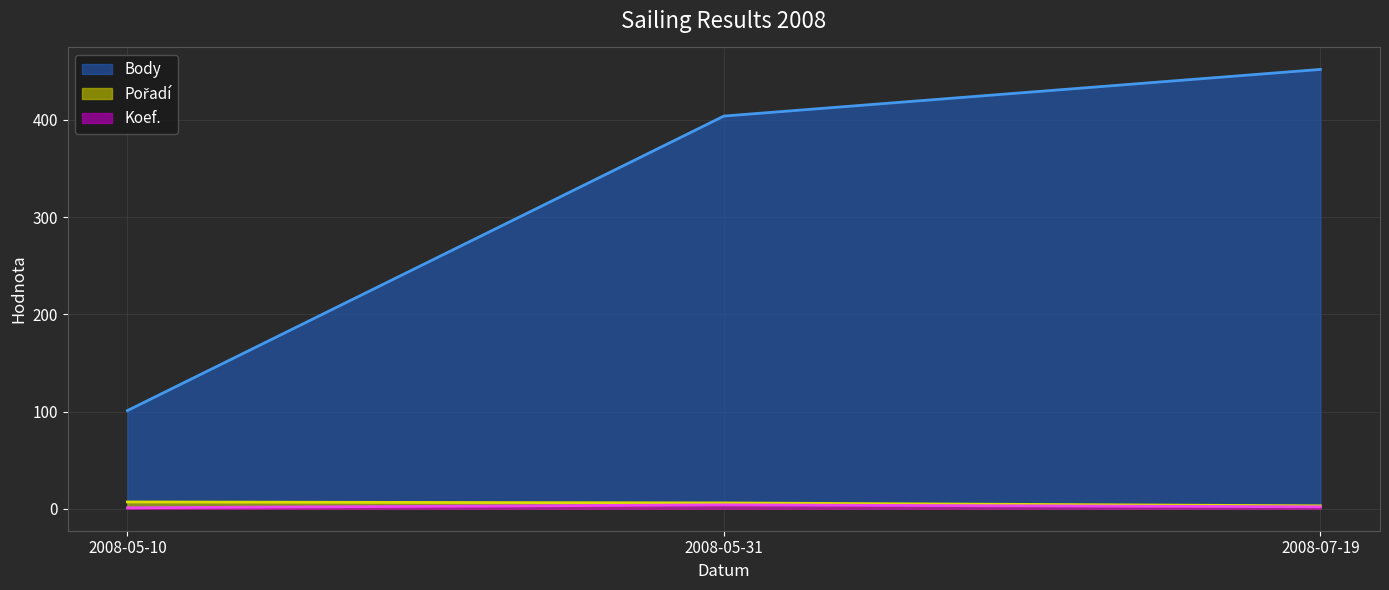

What is the value of the Body point at the 2nd from the left?

404